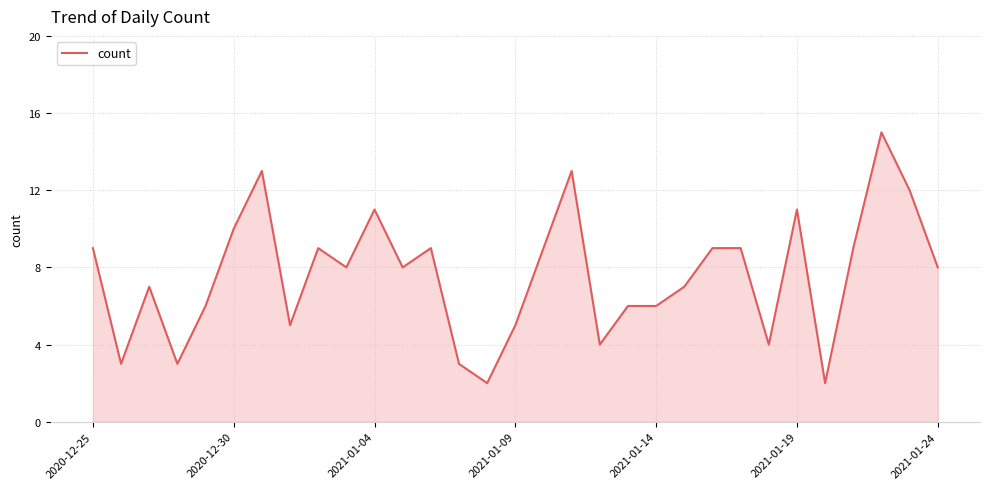

What is the difference between the maximum and minimum values?

13